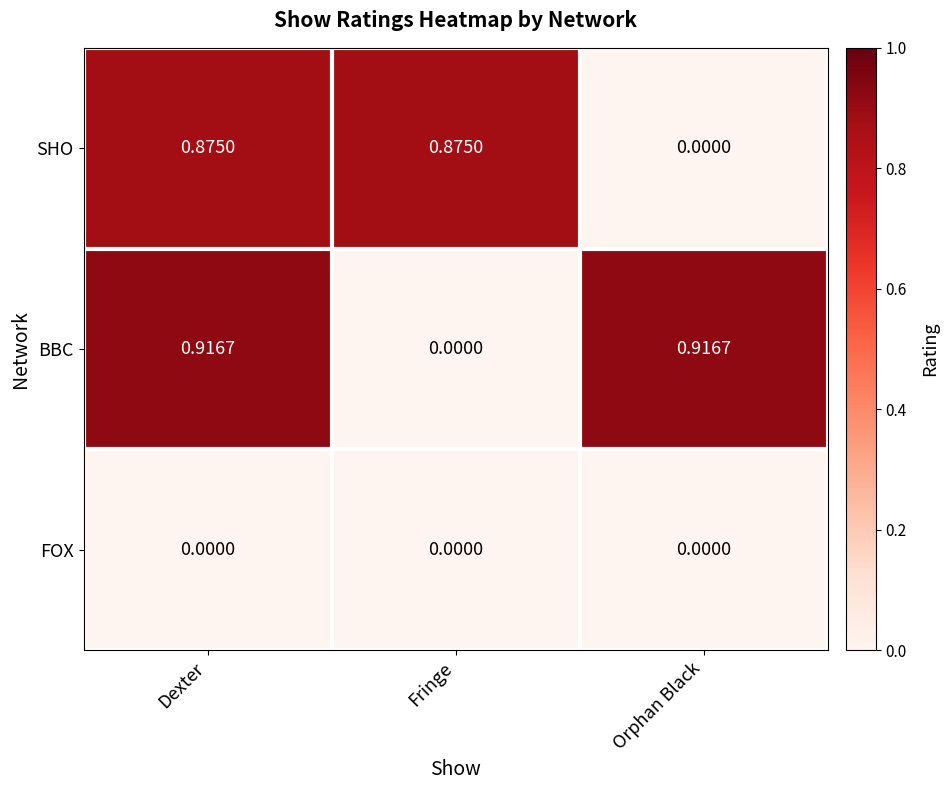

Which series has the largest range (max minus min)?

BBC